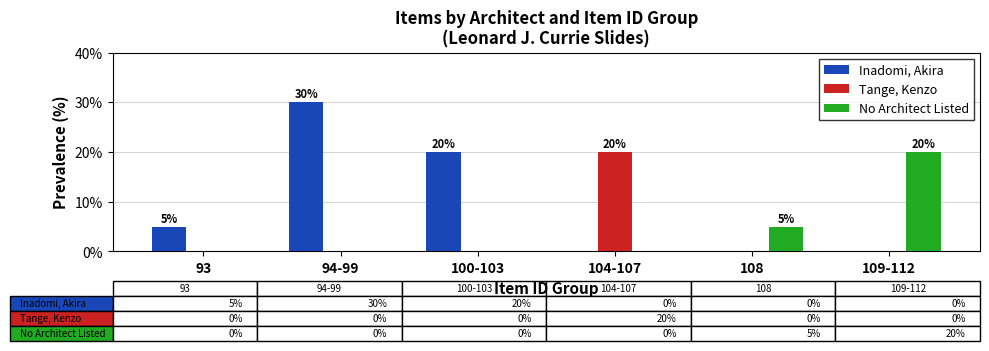

Between 100-103 and 108, which series saw the biggest shift?

Inadomi, Akira